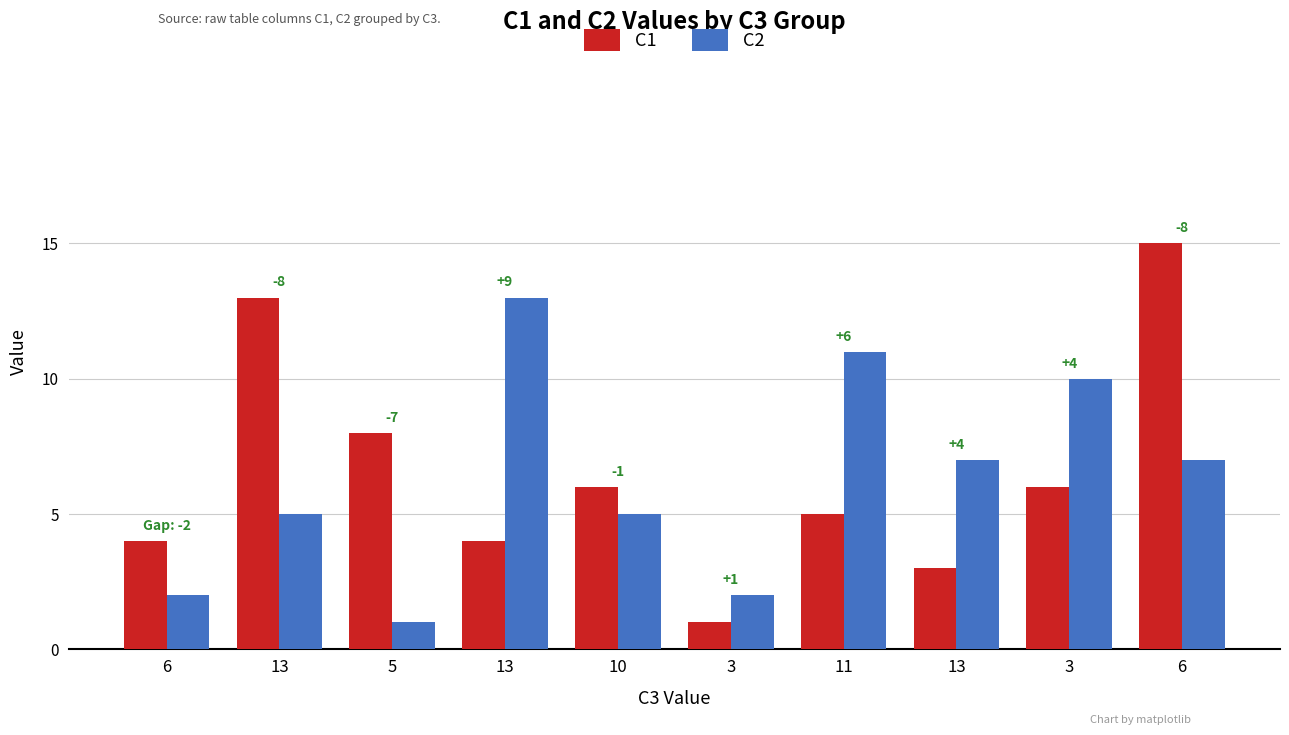

Reading left to right, transcribe all the data shown in this chart.

C1: 6=4	13=13	5=8	13=4	10=6	3=1	11=5	13=3	3=6	6=15
C2: 6=2	13=5	5=1	13=13	10=5	3=2	11=11	13=7	3=10	6=7